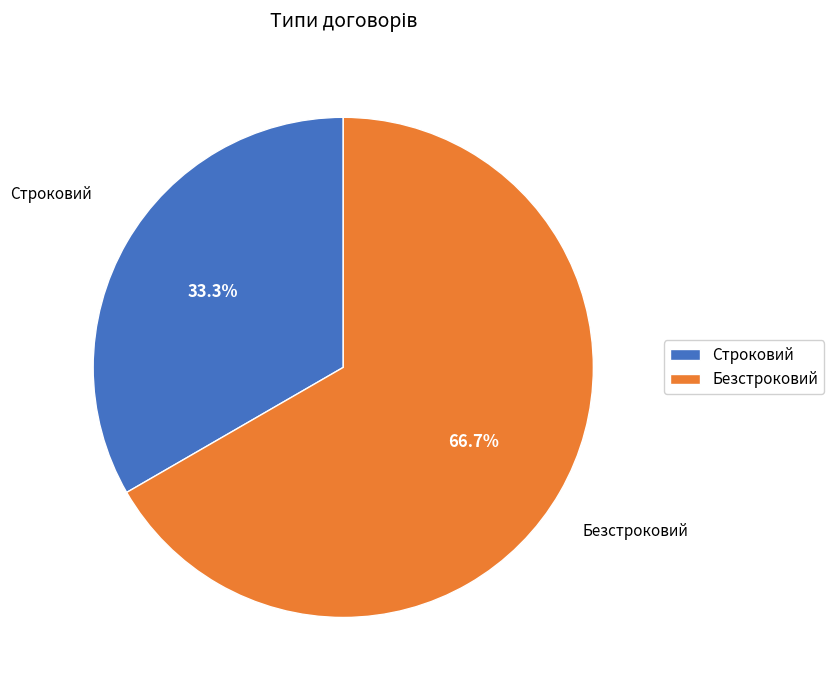

To the nearest percent, what is the combined percentage of Строковий and Безстроковий?

100%